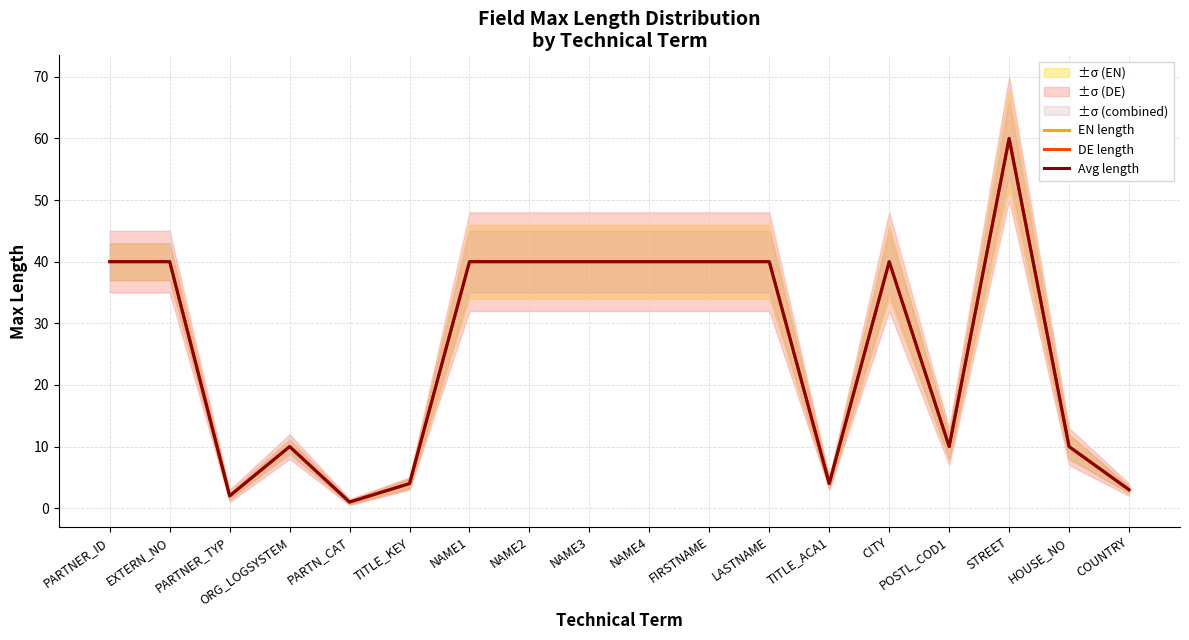

At which category does DE length reach its first local peak?

ORG_LOGSYSTEM